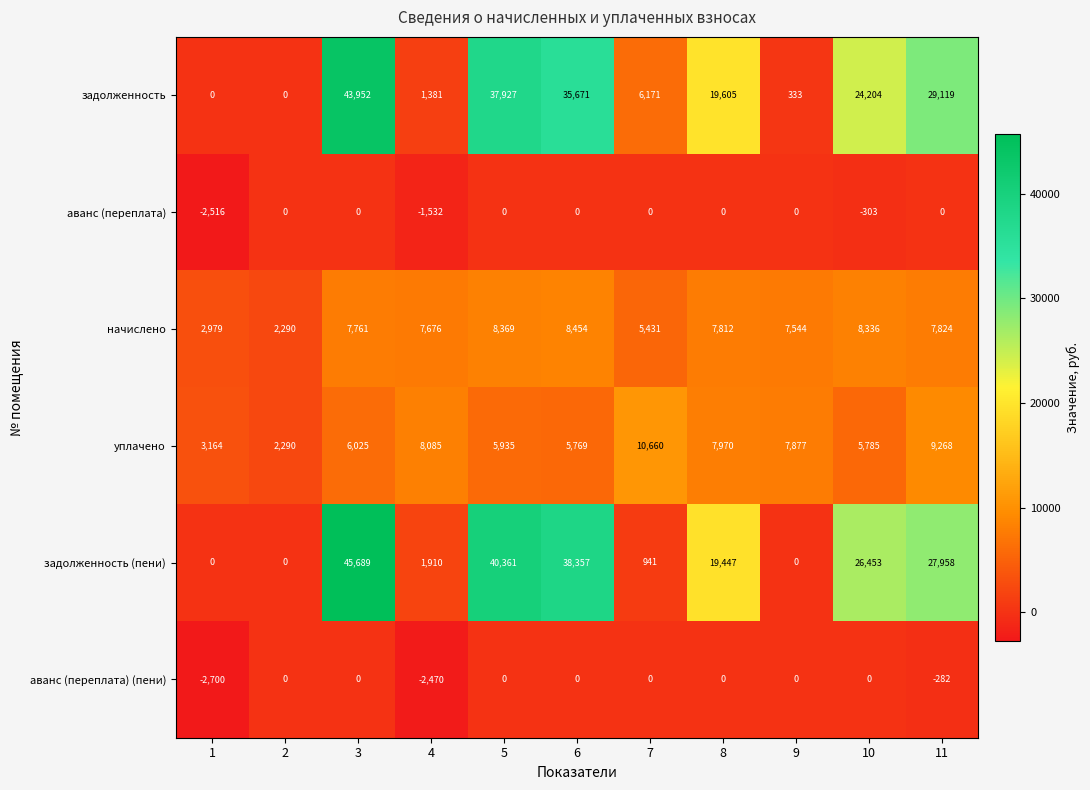

At how many categories does at least one series exceed 2168?

11